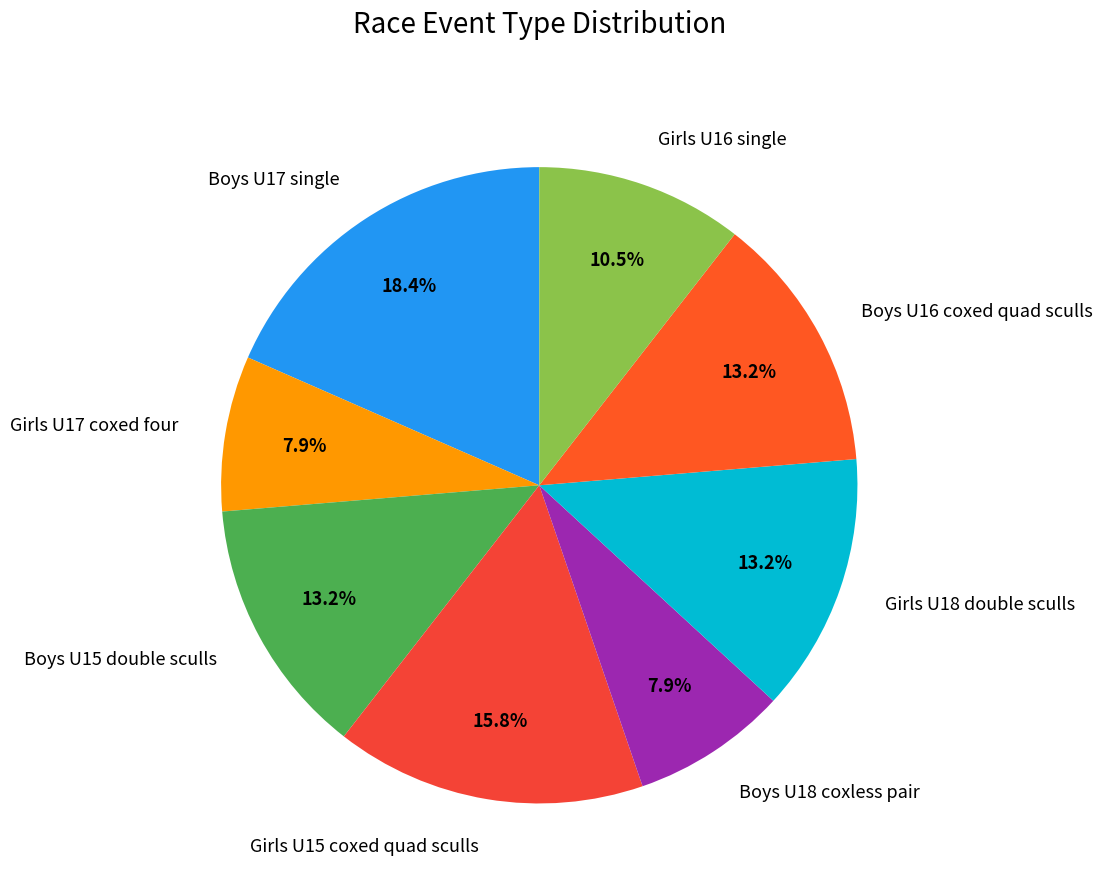

Approximately how many times larger is the value at Boys U15 double sculls compared to Girls U16 single?

1.3